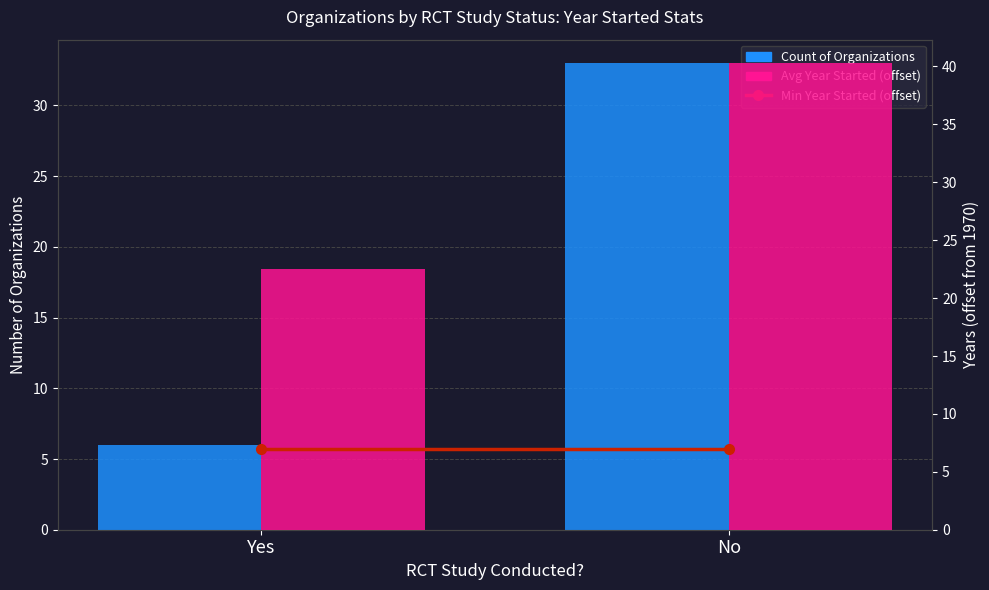

Is it true that Avg Year Started (offset from 1970) equals 7.8 at Yes?

False